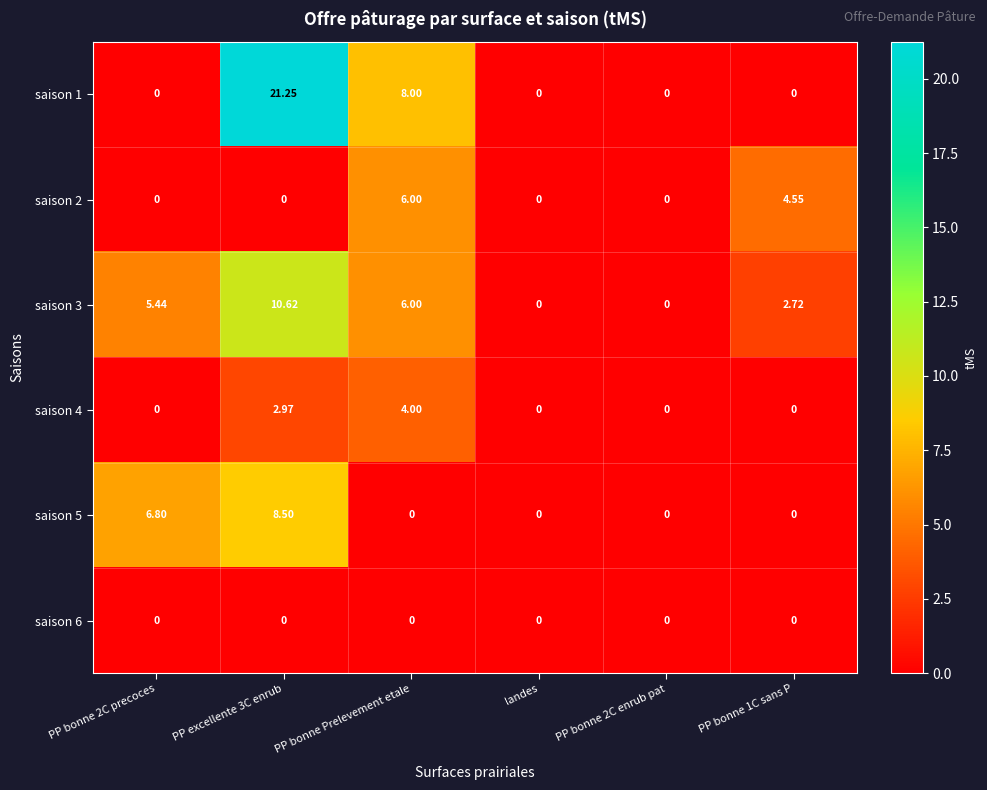

Is the value of saison 5 at PP excellente 3C enrub greater than the value of saison 4 at PP bonne Prelevement etale?

Yes